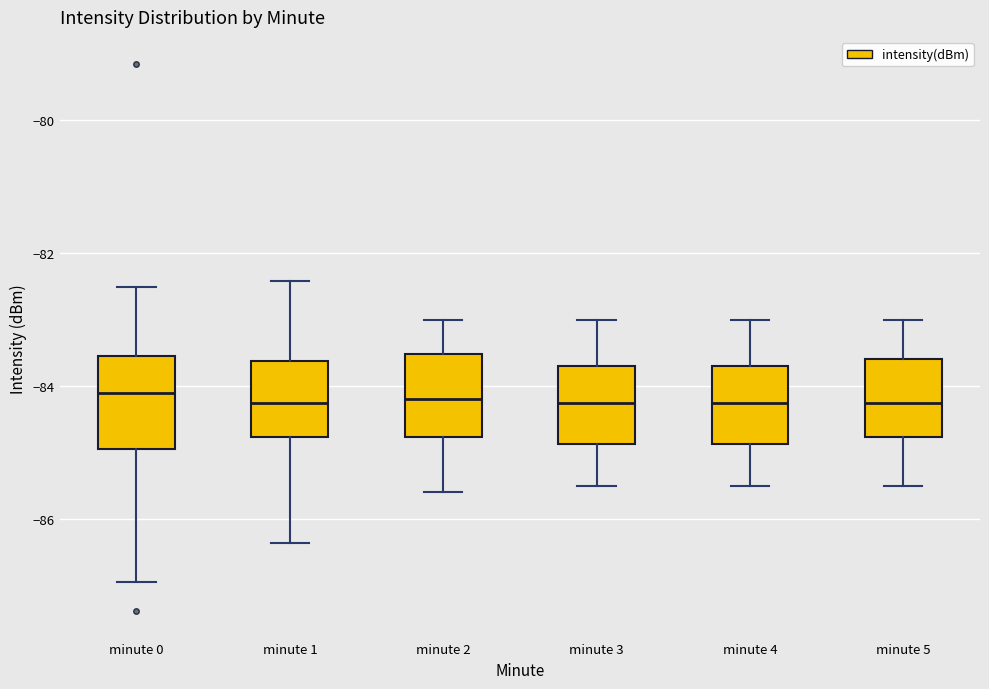

Reading left to right, transcribe this box plot: for each box, give where its median line is, the range the box spans, and where its two whiskers end, as read against the y-axis. The values are not printed on the chart, so give them approximately, as read against the axis.

minute 0: median -84.2, box -85.0 to -83.6, whiskers -87.0 to -82.6
minute 1: median -84.2, box -84.8 to -83.6, whiskers -86.4 to -82.4
minute 2: median -84.2, box -84.8 to -83.6, whiskers -85.6 to -83.0
minute 3: median -84.2, box -84.8 to -83.6, whiskers -85.4 to -83.0
minute 4: median -84.2, box -84.8 to -83.6, whiskers -85.4 to -83.0
minute 5: median -84.2, box -84.8 to -83.6, whiskers -85.4 to -83.0